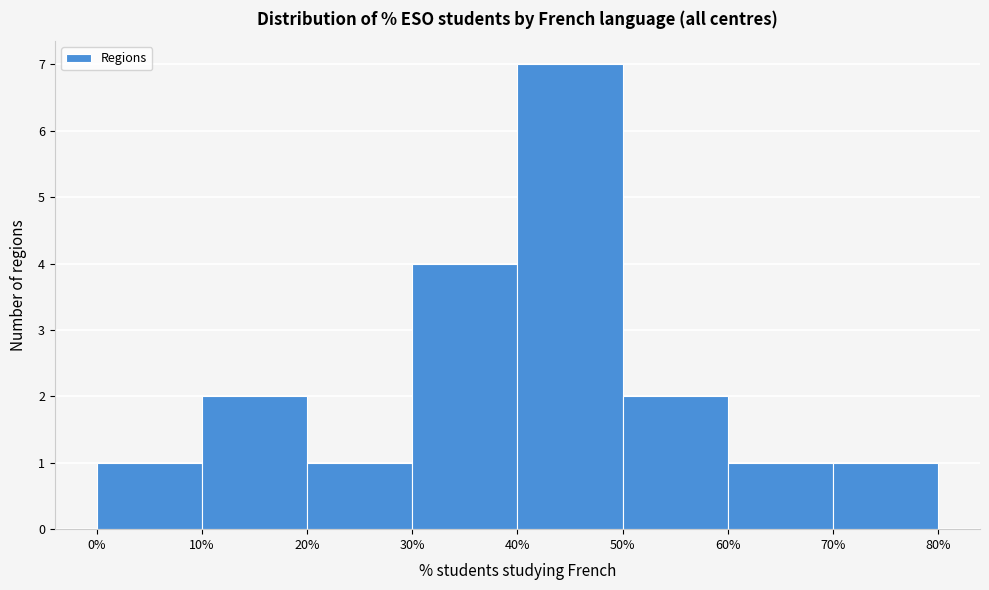

Reading left to right, list every bar in this chart as the range it spans on the x-axis followed by its height. The values are not printed on the chart, so give them approximately, as read against the axis.

0% to 10%: 1
10% to 20%: 2
20% to 30%: 1
30% to 40%: 4
40% to 50%: 7
50% to 60%: 2
60% to 70%: 1
70% to 80%: 1